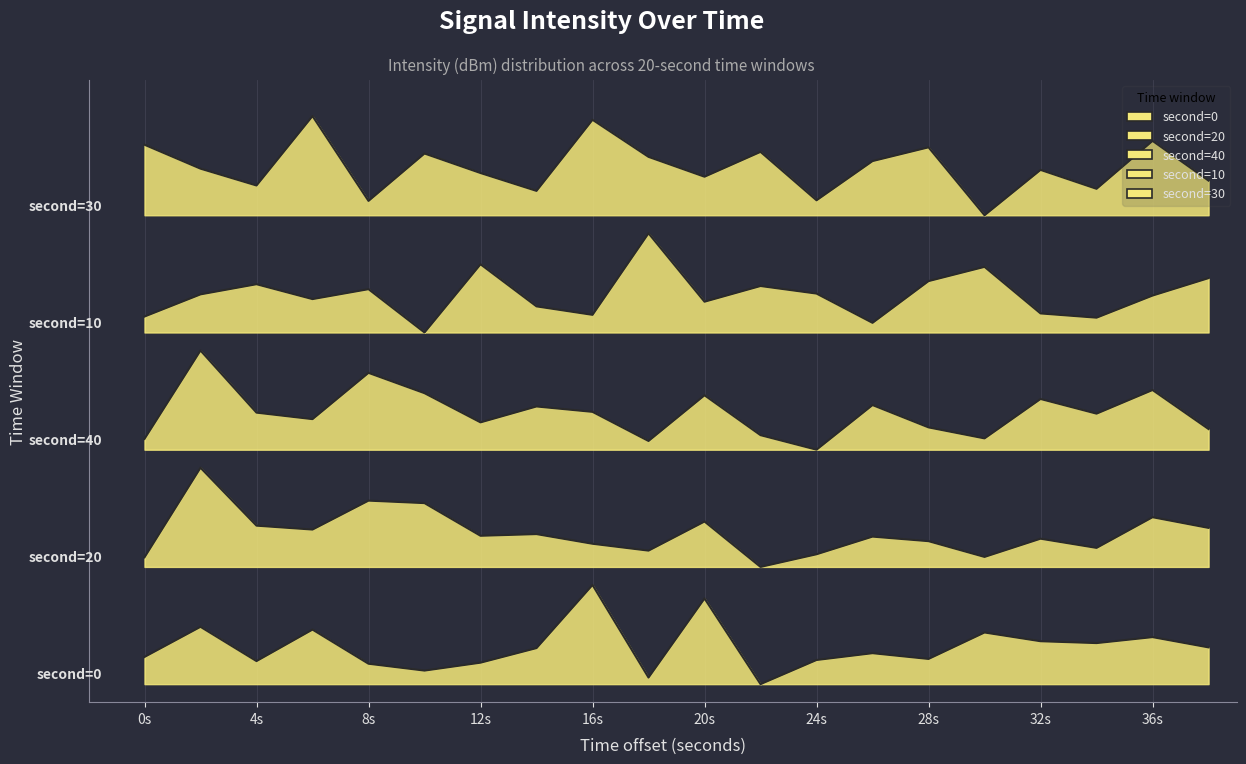

Where does the second=10 series first go above 21?

2